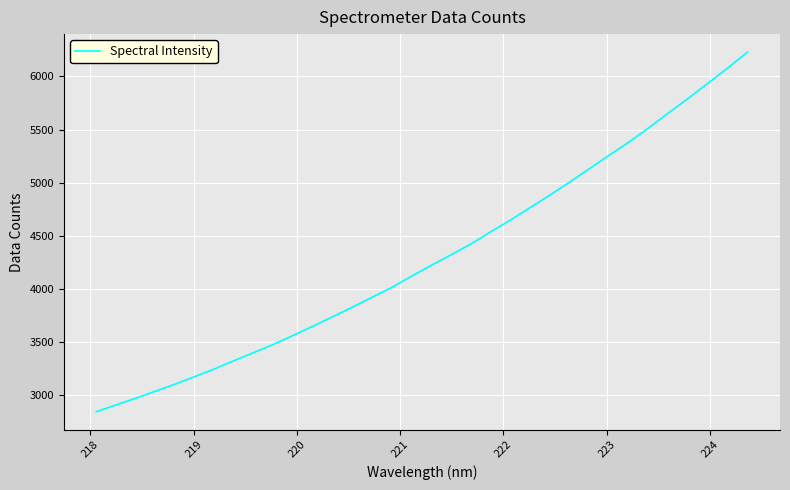

What is the smallest value displayed?

2847.0